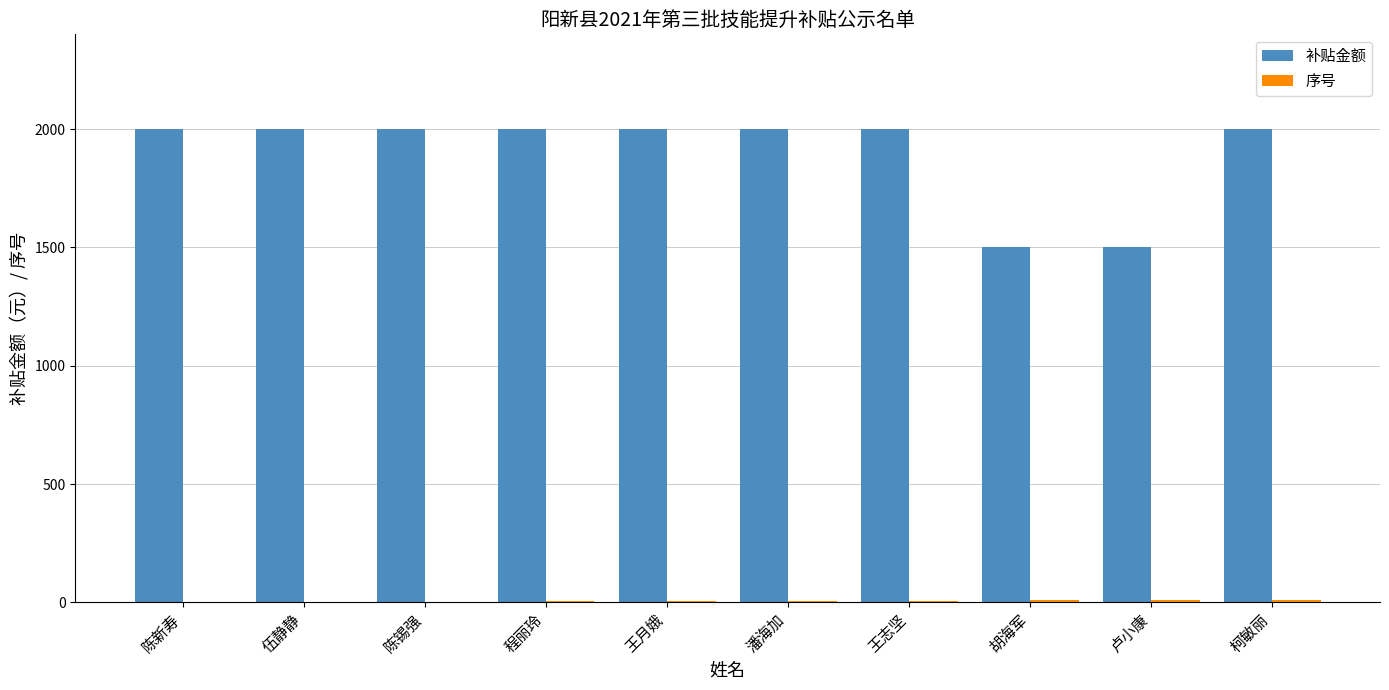

Count the number of data series in this chart.

2